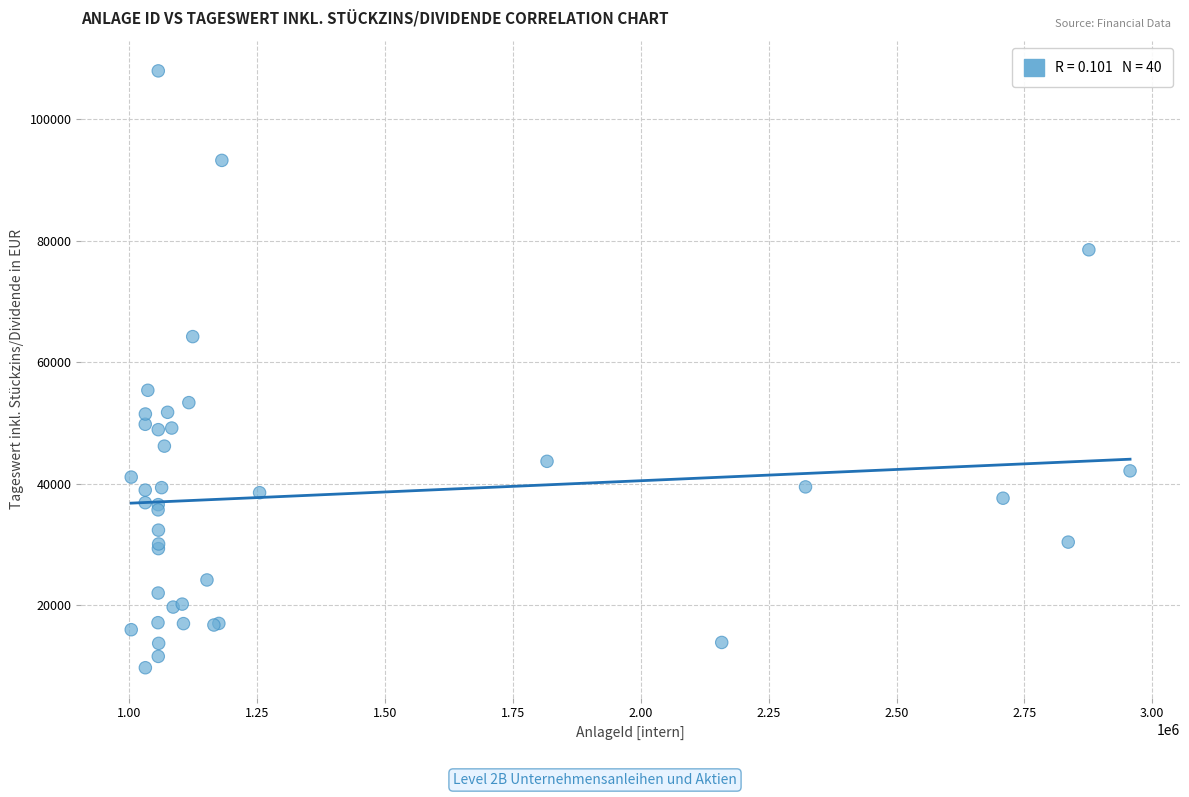

What Y value in the scatter plot is closest to 58819?

55371.2